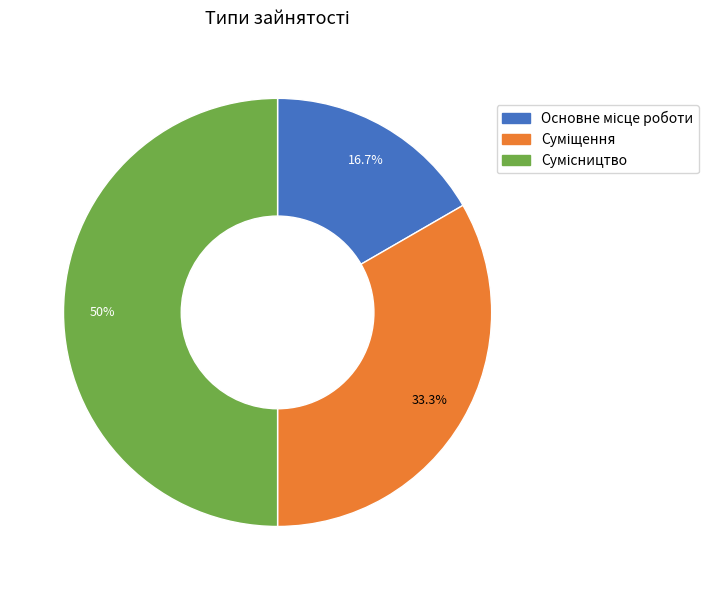

How many slices are in this pie chart?

3